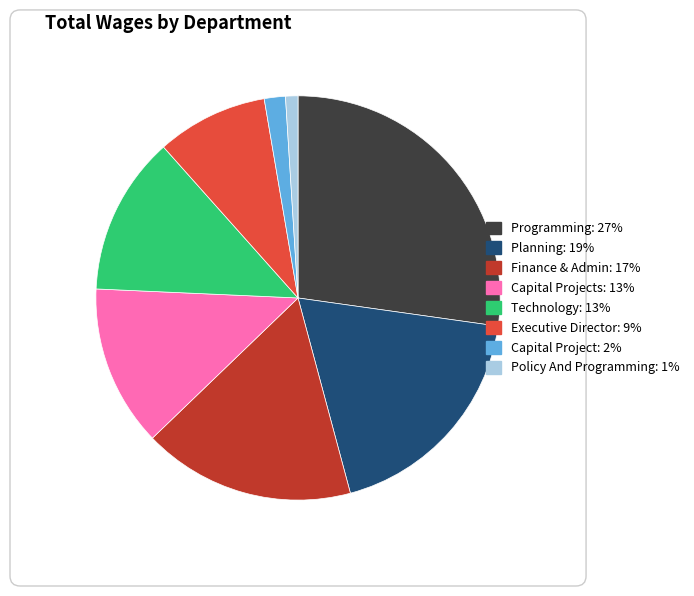

Does any single category account for the majority?

No